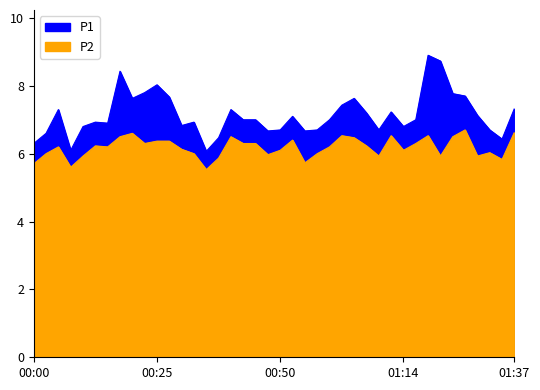

Reading right to left, list all the values displayed in this chart.

P1: 01:37=7.3	01:34=6.4	01:32=6.7	01:29=7.1	01:27=7.7	01:24=7.8	01:22=8.7	01:19=8.9	01:17=7.0	01:14=6.8	01:12=7.2	01:09=6.7	01:07=7.2	01:04=7.6	01:02=7.4	00:59=7.0	00:57=6.7	00:55=6.7	00:52=7.1	00:50=6.7	00:47=6.7	00:45=7.0	00:42=7.0	00:40=7.3	00:37=6.5	00:35=6.1	00:32=6.9	00:30=6.8	00:27=7.7	00:25=8.0	00:23=7.8	00:20=7.6	00:18=8.4	00:15=6.9	00:13=6.9	00:10=6.8	00:08=6.1	00:05=7.3	00:03=6.6	00:00=6.3
P2: 01:37=6.6	01:34=5.8	01:32=6.0	01:29=5.9	01:27=6.7	01:24=6.5	01:22=5.9	01:19=6.5	01:17=6.3	01:14=6.1	01:12=6.5	01:09=5.9	01:07=6.2	01:04=6.5	01:02=6.5	00:59=6.2	00:57=6.0	00:55=5.7	00:52=6.4	00:50=6.1	00:47=6.0	00:45=6.3	00:42=6.3	00:40=6.5	00:37=5.9	00:35=5.5	00:32=6.0	00:30=6.1	00:27=6.4	00:25=6.4	00:23=6.3	00:20=6.6	00:18=6.5	00:15=6.2	00:13=6.2	00:10=5.9	00:08=5.6	00:05=6.2	00:03=6.0	00:00=5.7